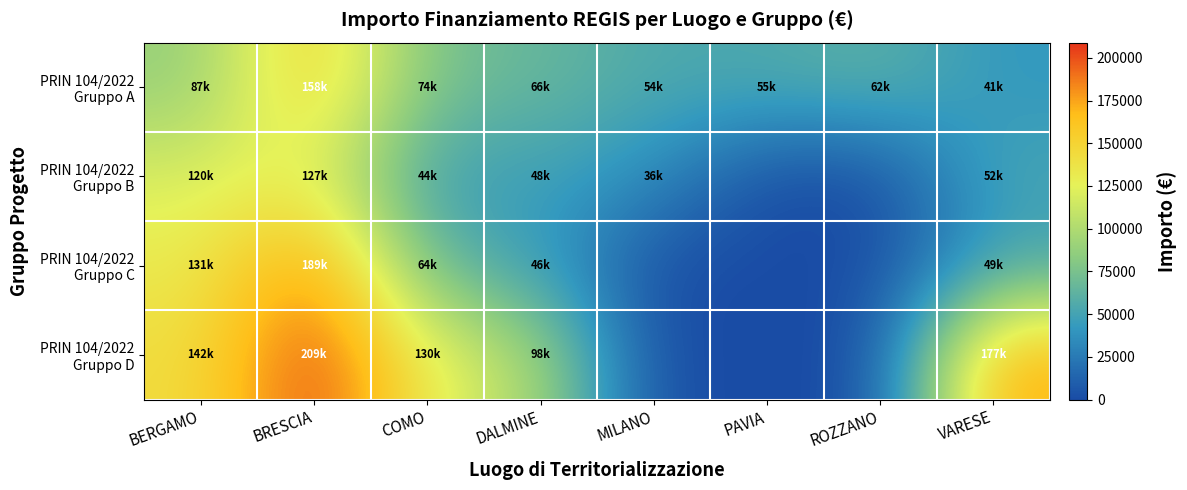

At MILANO, list the series in order from smallest to largest.

PRIN 104/2022 Gruppo C, PRIN 104/2022 Gruppo D, PRIN 104/2022 Gruppo B, PRIN 104/2022 Gruppo A